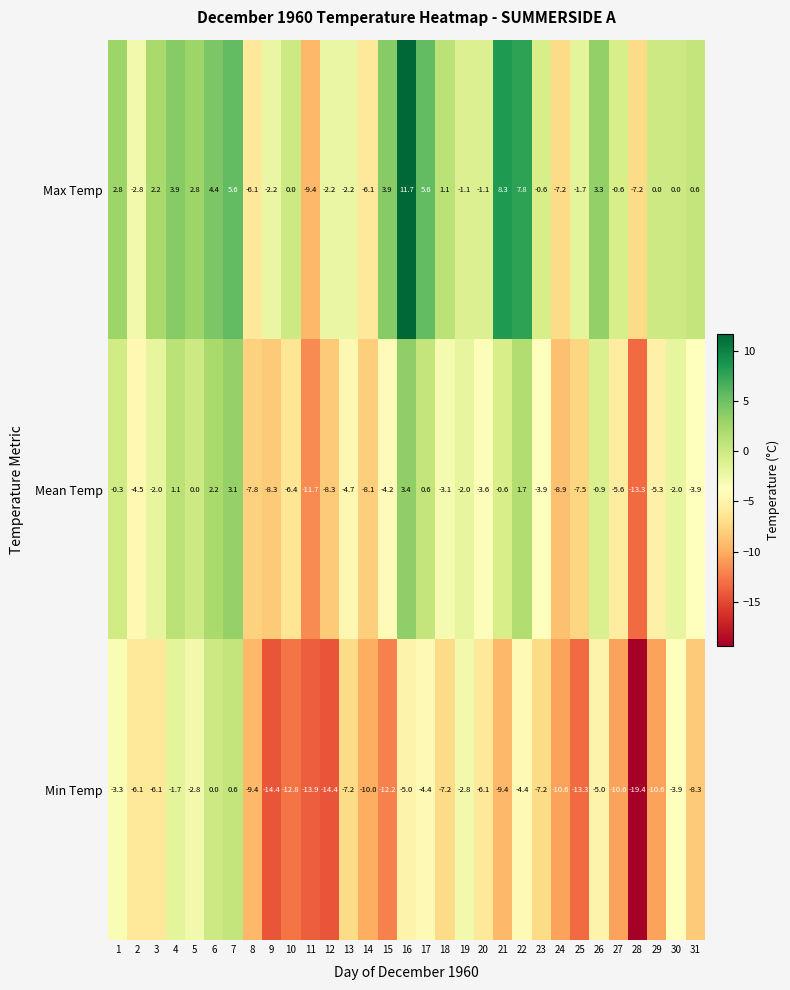

What is the difference between the maximum and minimum values in the Min Temp series?

20.0